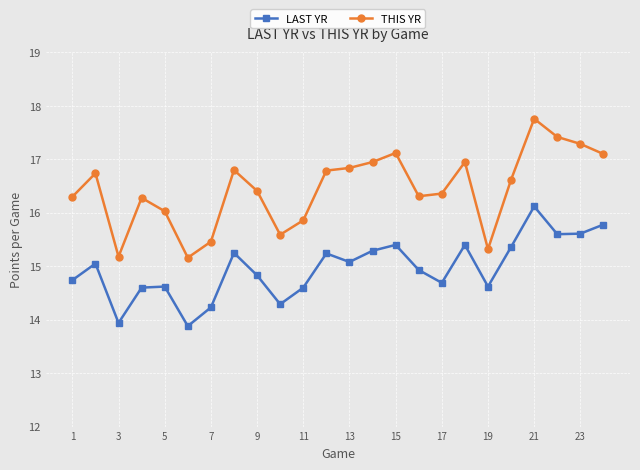

List the series in order of their overall mean, lowest first.

LAST YR, THIS YR